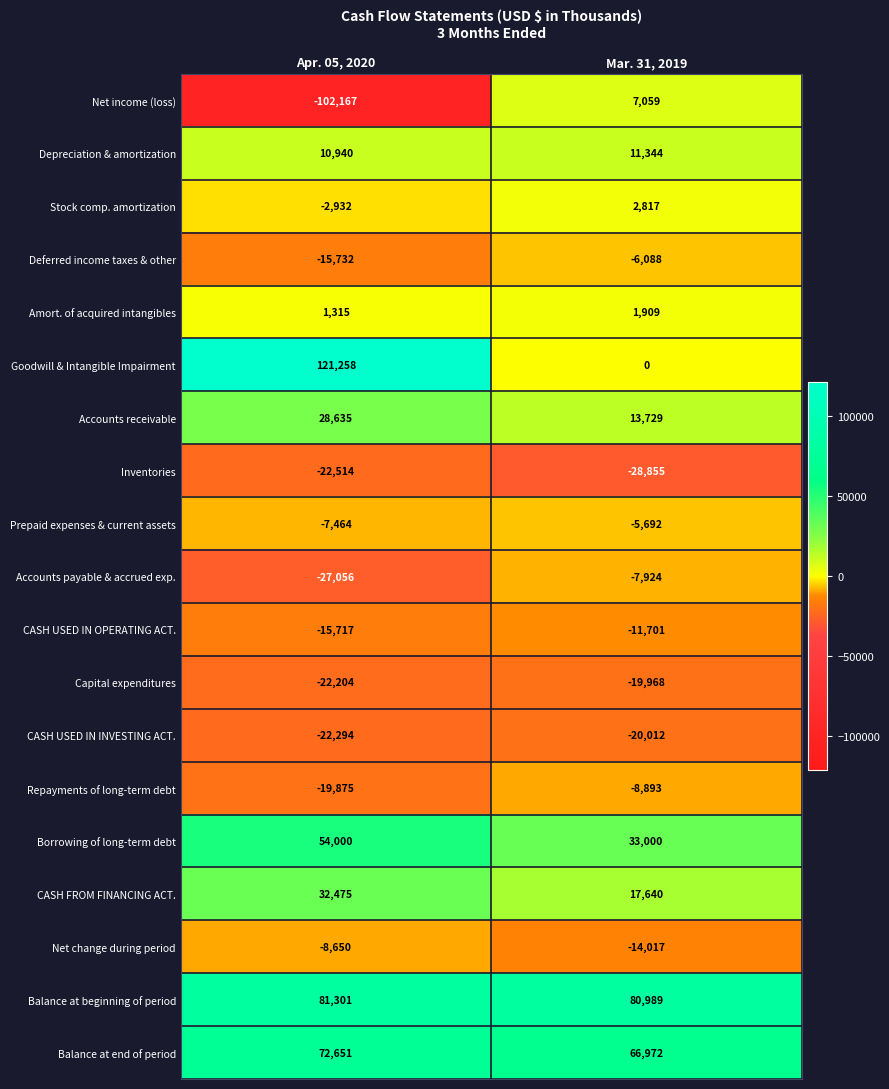

Where is Inventories nearest to the value -25684?

Apr. 05, 2020